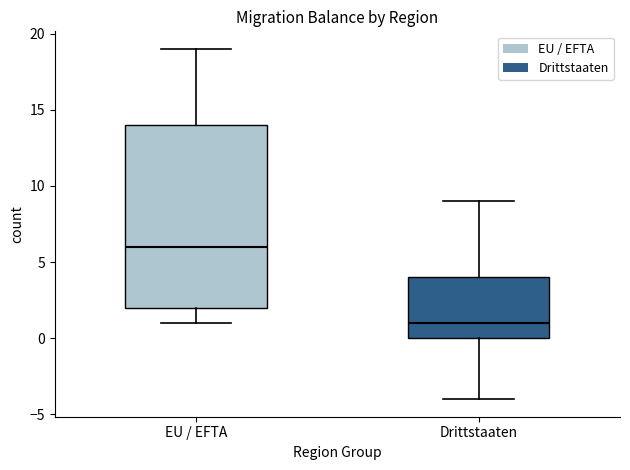

Which box's median line is the highest?

EU / EFTA